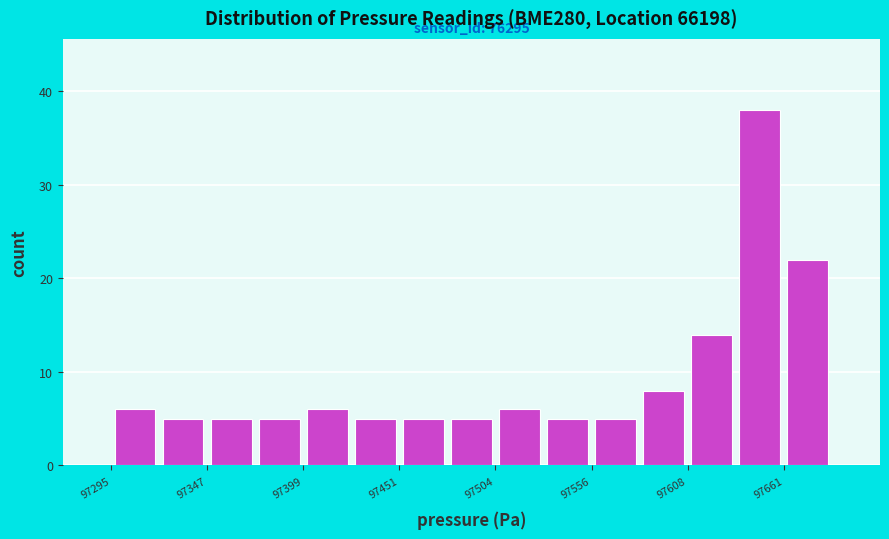

Around what value on the x-axis is the tallest bar? Give the approximate position of its centre, as read against the axis.

97650